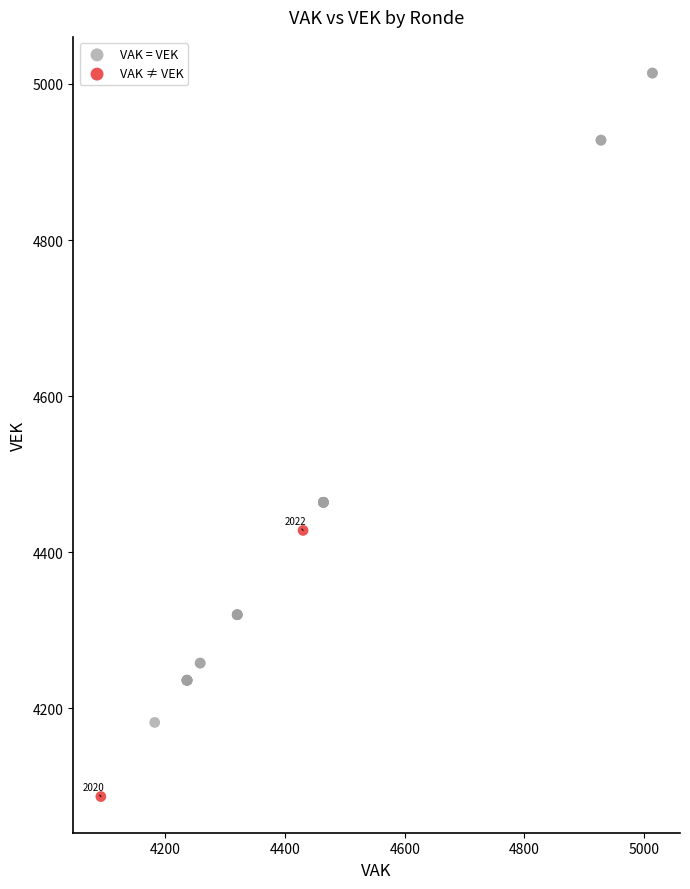

Which series has the largest Y range (max minus min)?

VAK = VEK